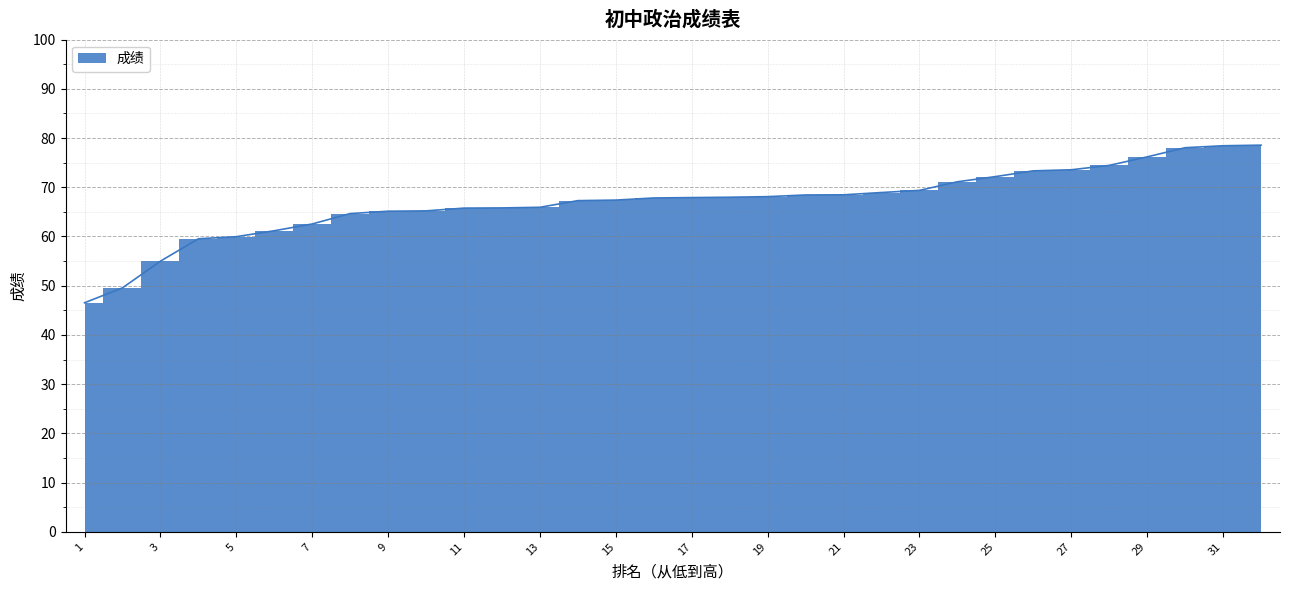

Rank the categories by value from highest to lowest.

32, 31, 30, 29, 28, 27, 26, 25, 24, 23, 22, 21, 20, 19, 18, 17, 16, 15, 14, 13, 12, 11, 10, 9, 8, 7, 6, 5, 4, 3, 2, 1